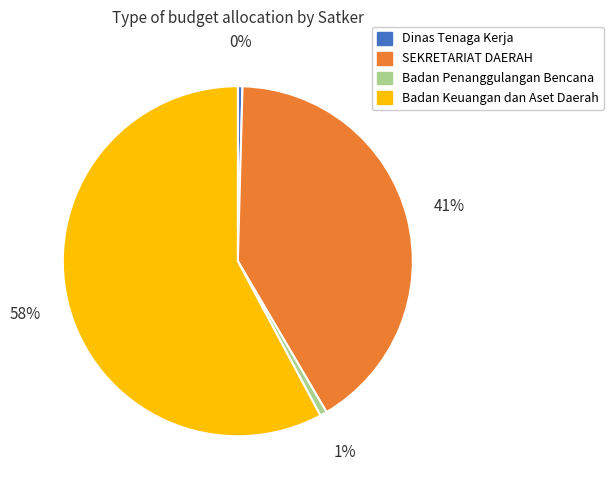

Is there any slice that represents more than half of the pie?

Yes